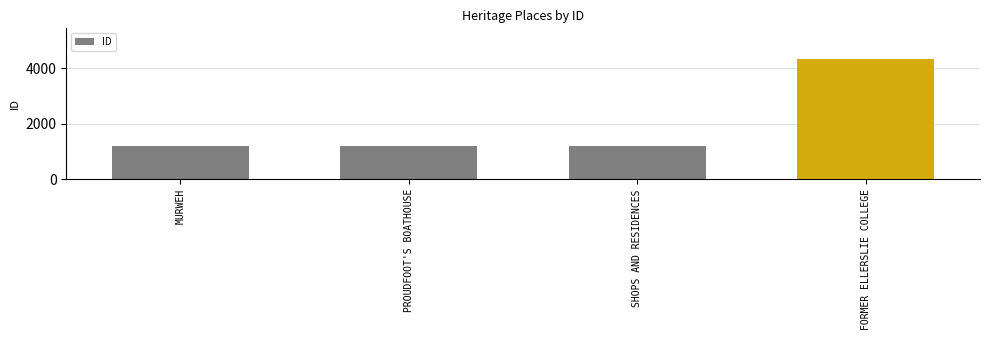

What is the label of the 4th bar from the right?

MURWEH